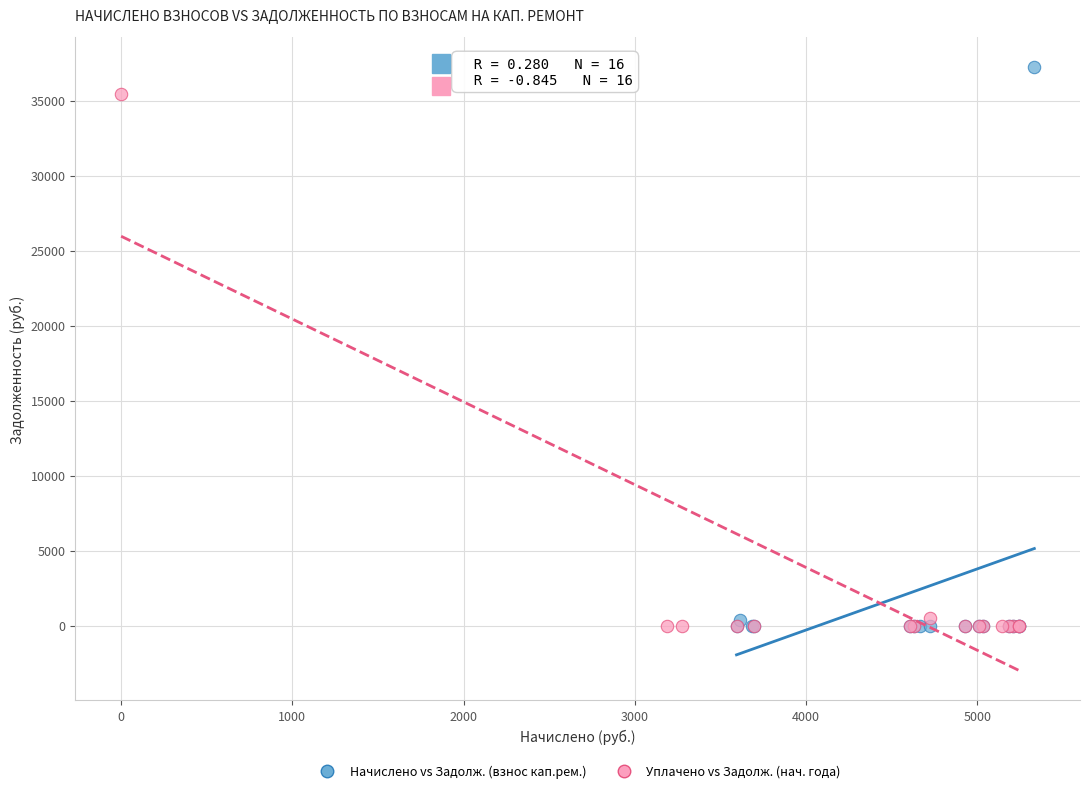

Which series reaches the maximum Y coordinate?

Начислено vs Задолж. (взнос кап.рем.)